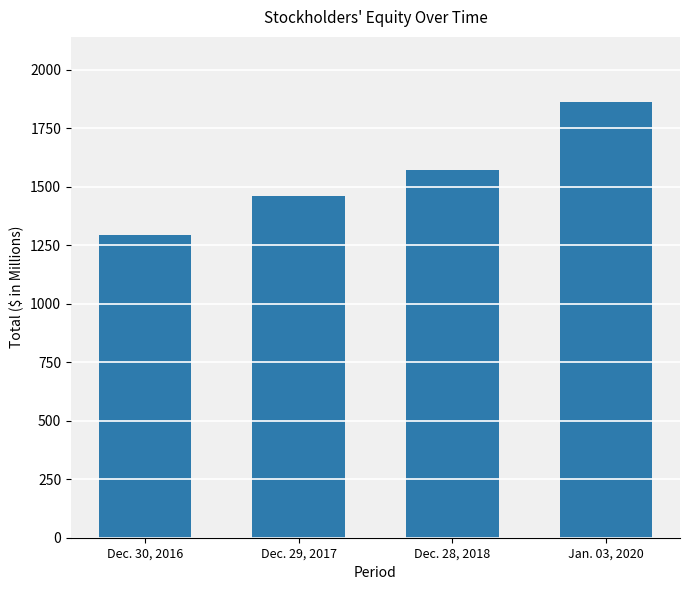

How many values exceed 1570?

2